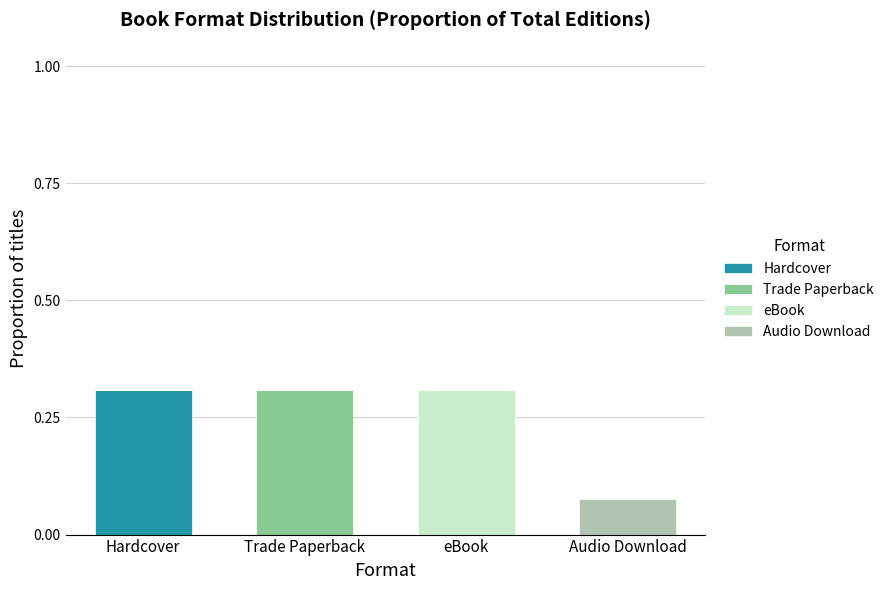

What is the sum of all Hardcover values?

0.3